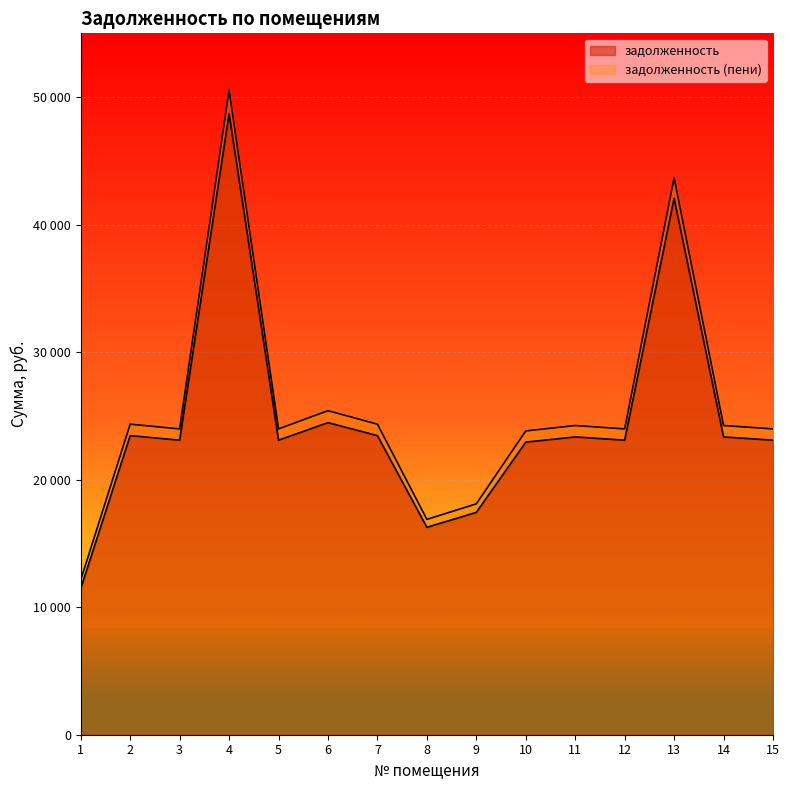

How many data points in задолженность are above 23097?

11